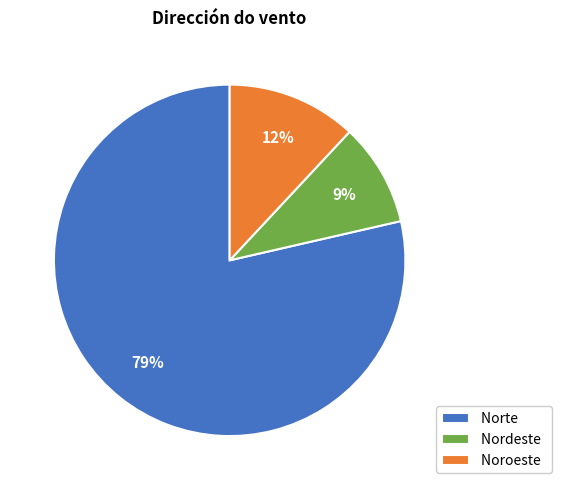

To the nearest percent, what portion does Noroeste represent?

12%